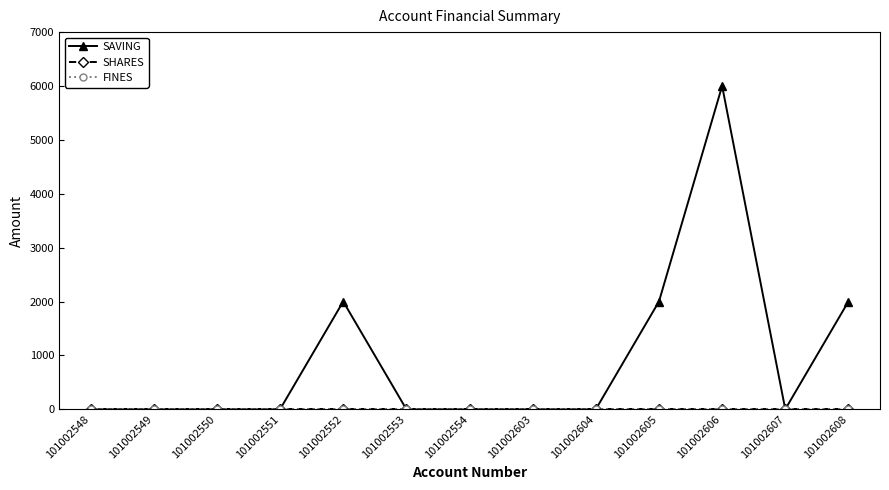

What is the difference between the maximum and minimum values in the SAVING series?

6000